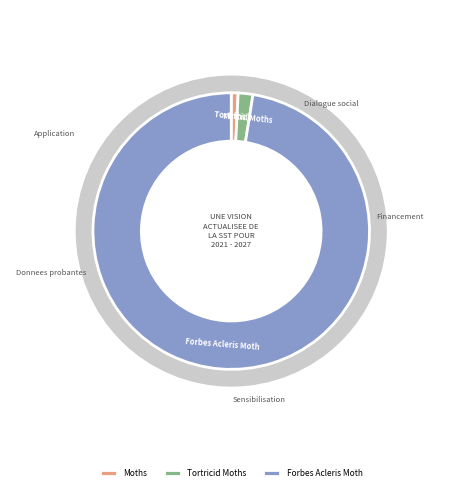

Which slice is the smallest?

Moths